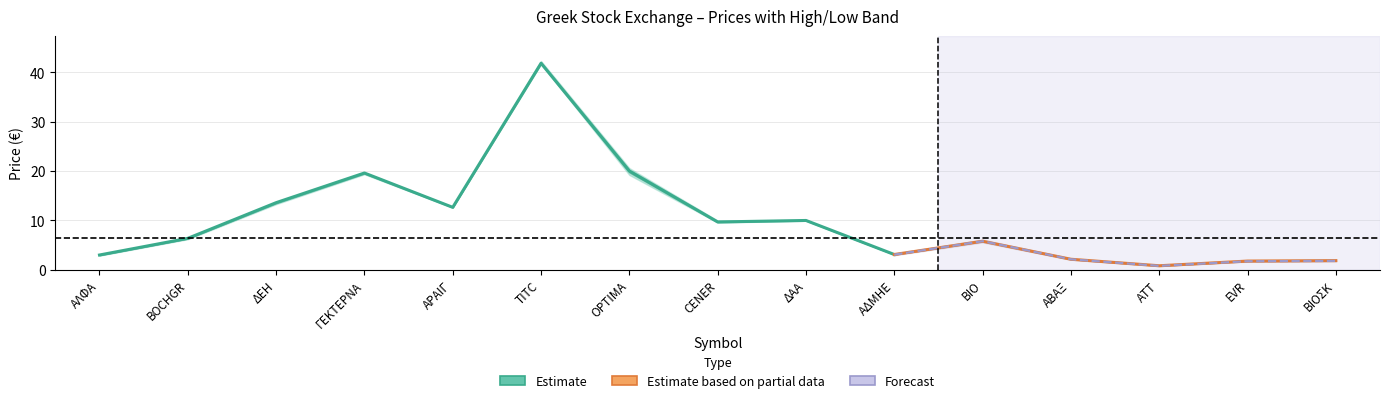

Reading left to right, list all the values displayed in this chart.

Τιμή: ΑΛΦΑ=3.0	BOCHGR=6.4	ΔΕΗ=13.6	ΓΕΚΤΕΡΝΑ=19.6	ΑΡΑΙΓ=12.6	TITC=41.9	OPTIMA=20.0	CENER=9.7	ΔΑΑ=10.0	ΑΔΜΗΕ=3.1	ΒΙΟ=5.8	ΑΒΑΞ=2.1	ΑΤΤ=0.8	EVR=1.8	ΒΙΟΣΚ=1.8
Ανώτερη: ΑΛΦΑ=3.0	BOCHGR=6.4	ΔΕΗ=13.6	ΓΕΚΤΕΡΝΑ=19.7	ΑΡΑΙΓ=12.8	TITC=42.3	OPTIMA=20.6	CENER=10.0	ΔΑΑ=10.1	ΑΔΜΗΕ=3.1	ΒΙΟ=5.9	ΑΒΑΞ=2.2	ΑΤΤ=0.8	EVR=1.8	ΒΙΟΣΚ=1.9
Κατώτερη: ΑΛΦΑ=2.9	BOCHGR=6.2	ΔΕΗ=13.3	ΓΕΚΤΕΡΝΑ=19.3	ΑΡΑΙΓ=12.6	TITC=41.7	OPTIMA=19.2	CENER=9.6	ΔΑΑ=9.9	ΑΔΜΗΕ=3.0	ΒΙΟ=5.8	ΑΒΑΞ=2.1	ΑΤΤ=0.8	EVR=1.7	ΒΙΟΣΚ=1.8
Άνοιγμα: ΑΛΦΑ=2.9	BOCHGR=6.2	ΔΕΗ=13.3	ΓΕΚΤΕΡΝΑ=19.3	ΑΡΑΙΓ=12.6	TITC=42.3	OPTIMA=19.2	CENER=10.0	ΔΑΑ=10.0	ΑΔΜΗΕ=3.1	ΒΙΟ=5.8	ΑΒΑΞ=2.1	ΑΤΤ=0.8	EVR=1.7	ΒΙΟΣΚ=1.8